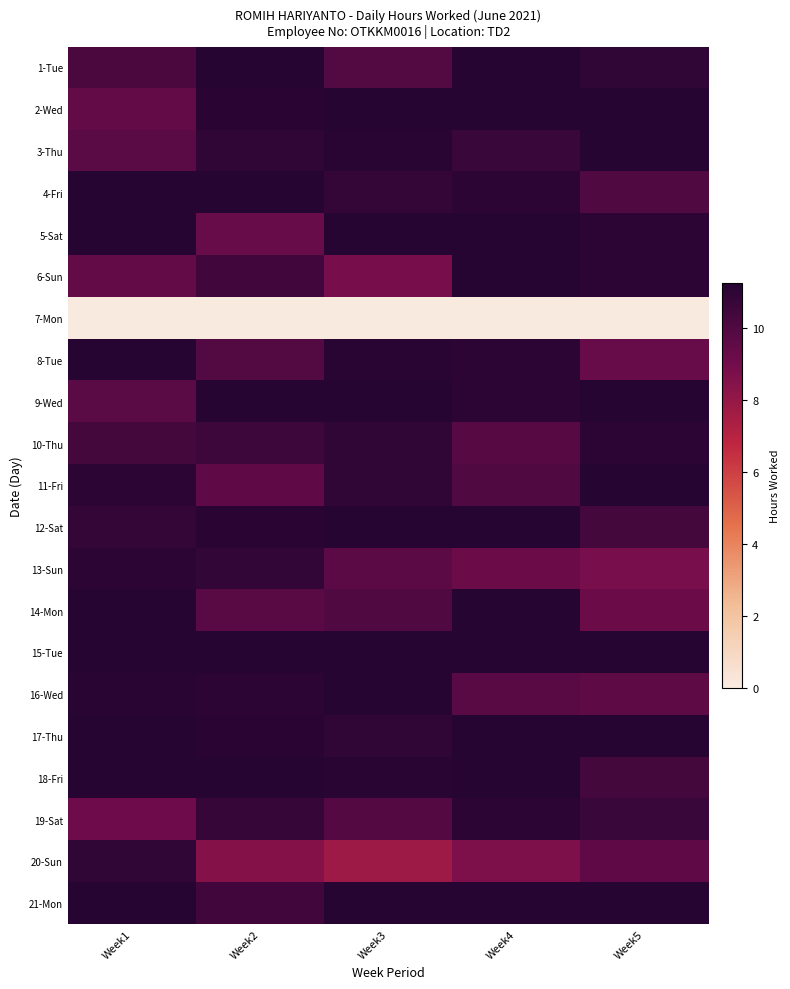

Reading right to left, what are all the values shown in this chart?

1-Tue: Week5=10.9	Week4=11.6	Week3=9.9	Week2=11.2	Week1=10.1
2-Wed: Week5=12.3	Week4=12.2	Week3=13.0	Week2=11.1	Week1=9.5
3-Thu: Week5=12.9	Week4=10.6	Week3=11.2	Week2=11.0	Week1=9.7
4-Fri: Week5=10.0	Week4=11.1	Week3=10.8	Week2=12.3	Week1=11.6
5-Sat: Week5=11.1	Week4=11.6	Week3=12.4	Week2=9.3	Week1=11.3
6-Sun: Week5=11.0	Week4=11.3	Week3=8.8	Week2=10.5	Week1=9.4
7-Mon: Week5=0.0	Week4=0.0	Week3=0.0	Week2=0.0	Week1=0.0
8-Tue: Week5=9.3	Week4=11.0	Week3=11.1	Week2=9.9	Week1=12.2
9-Wed: Week5=12.9	Week4=11.1	Week3=12.0	Week2=11.8	Week1=9.7
10-Thu: Week5=11.1	Week4=9.8	Week3=10.9	Week2=10.5	Week1=10.4
11-Fri: Week5=11.7	Week4=9.9	Week3=10.9	Week2=9.5	Week1=11.0
12-Sat: Week5=10.3	Week4=11.9	Week3=12.4	Week2=11.1	Week1=10.8
13-Sun: Week5=8.8	Week4=9.2	Week3=9.7	Week2=10.9	Week1=11.0
14-Mon: Week5=9.2	Week4=11.2	Week3=10.0	Week2=9.7	Week1=11.9
15-Tue: Week5=11.2	Week4=12.3	Week3=12.0	Week2=11.8	Week1=12.3
16-Wed: Week5=9.6	Week4=9.7	Week3=11.4	Week2=11.0	Week1=11.2
17-Thu: Week5=12.2	Week4=11.4	Week3=11.0	Week2=11.1	Week1=11.8
18-Fri: Week5=10.4	Week4=11.4	Week3=11.1	Week2=11.4	Week1=11.7
19-Sat: Week5=10.6	Week4=11.0	Week3=9.9	Week2=10.8	Week1=9.1
20-Sun: Week5=9.5	Week4=8.7	Week3=7.8	Week2=8.5	Week1=11.0
21-Mon: Week5=12.4	Week4=11.5	Week3=11.9	Week2=10.4	Week1=11.2